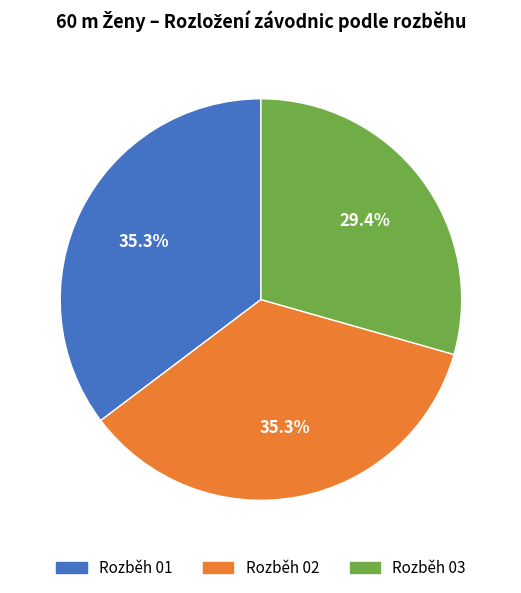

Combined, what portion of the pie is Rozběh 01 and Rozběh 03?

64.7%